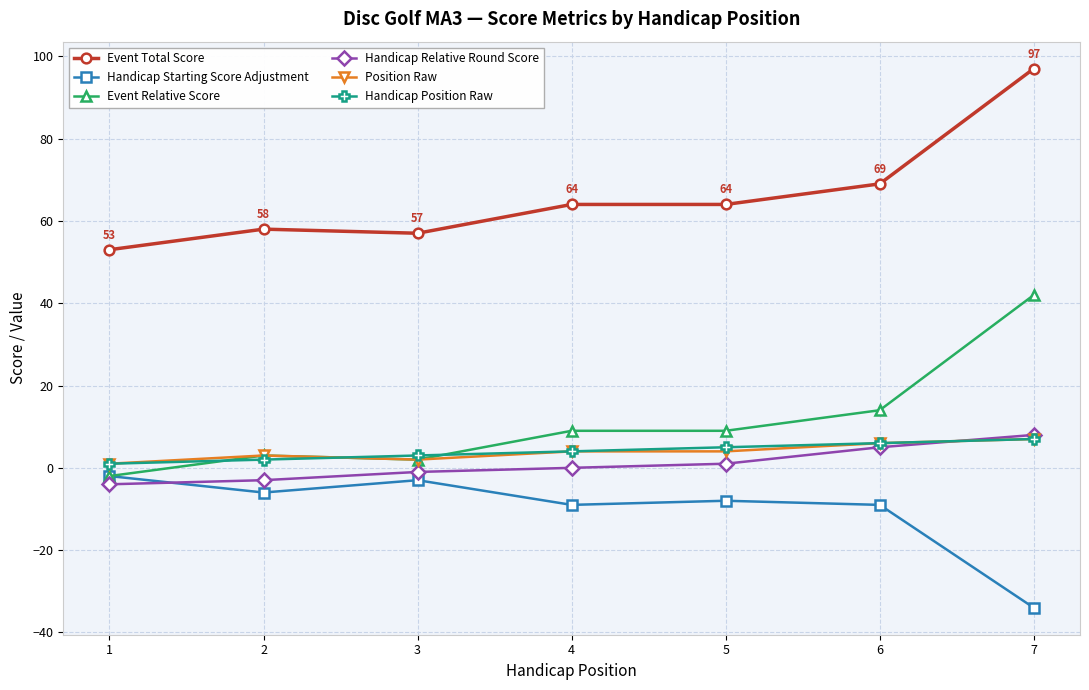

Reading left to right, extract all data points from this chart.

Event Total Score: 53	58	57	64	64	69	97
Handicap Starting Score Adjustment: -2	-6	-3	-9	-8	-9	-34
Event Relative Score: -2	3	2	9	9	14	42
Handicap Relative Round Score: -4	-3	-1	0	1	5	8
Position Raw: 1	3	2	4	4	6	7
Handicap Position Raw: 1	2	3	4	5	6	7